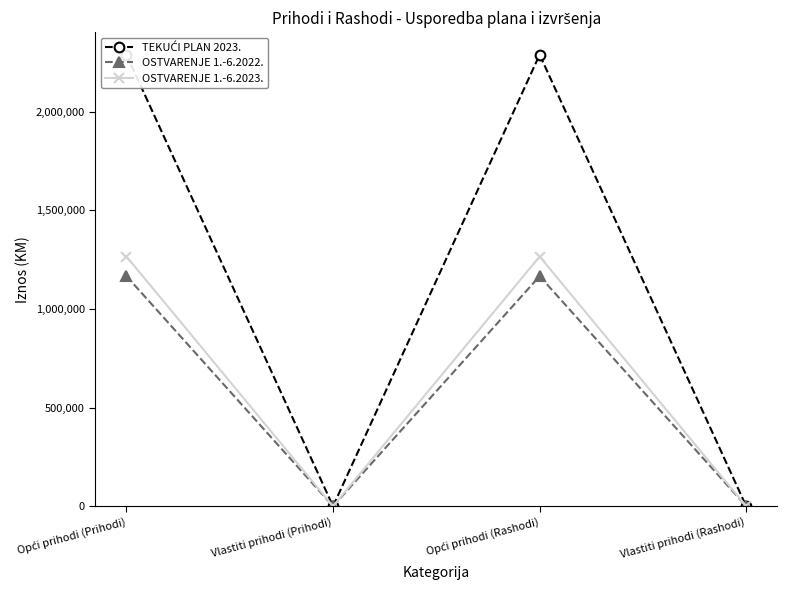

Is it true that OSTVARENJE 1.-6.2023. equals 194.1 at Vlastiti prihodi (Prihodi)?

True